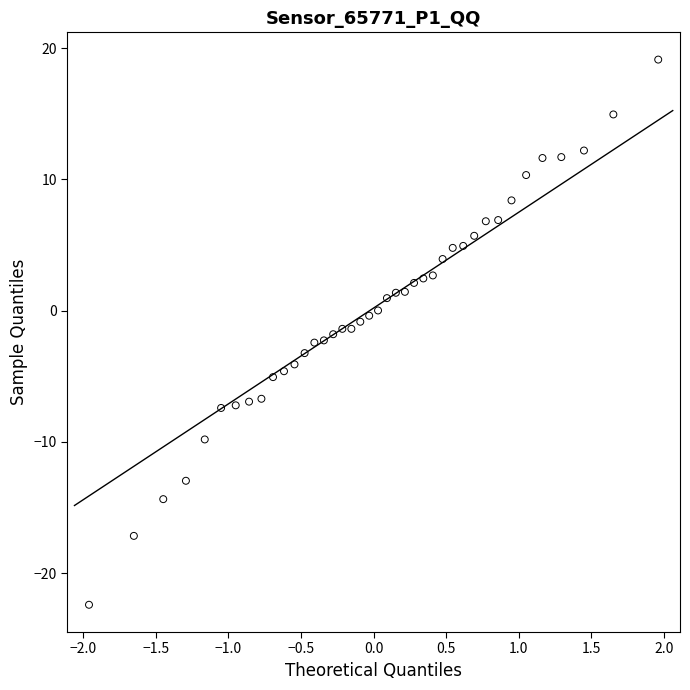

What is the range of X values (max minus min)?

3.9